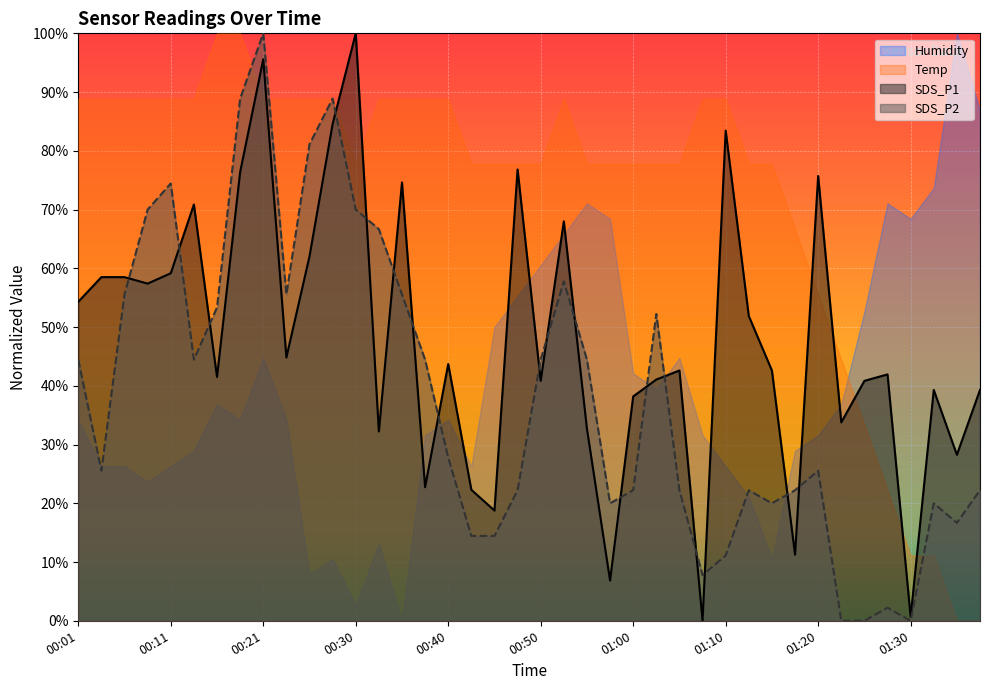

How many interior local peaks does the SDS_P2 series have?

9